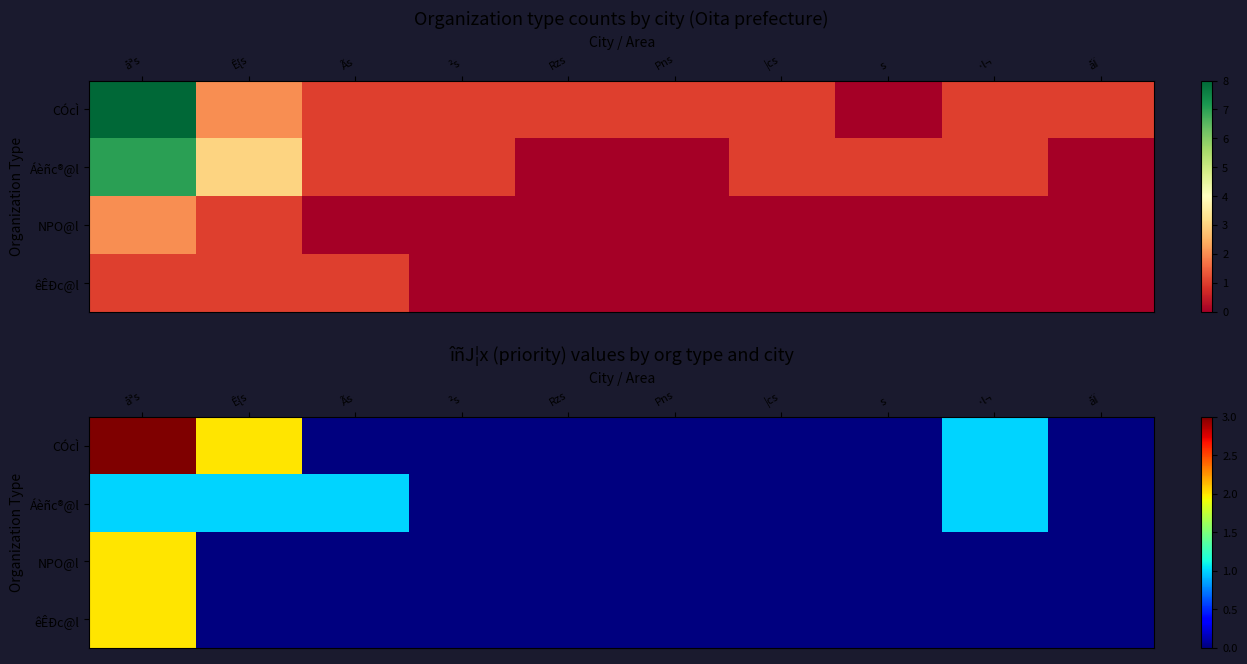

How many NPO@l values are between 0 and 1?

9